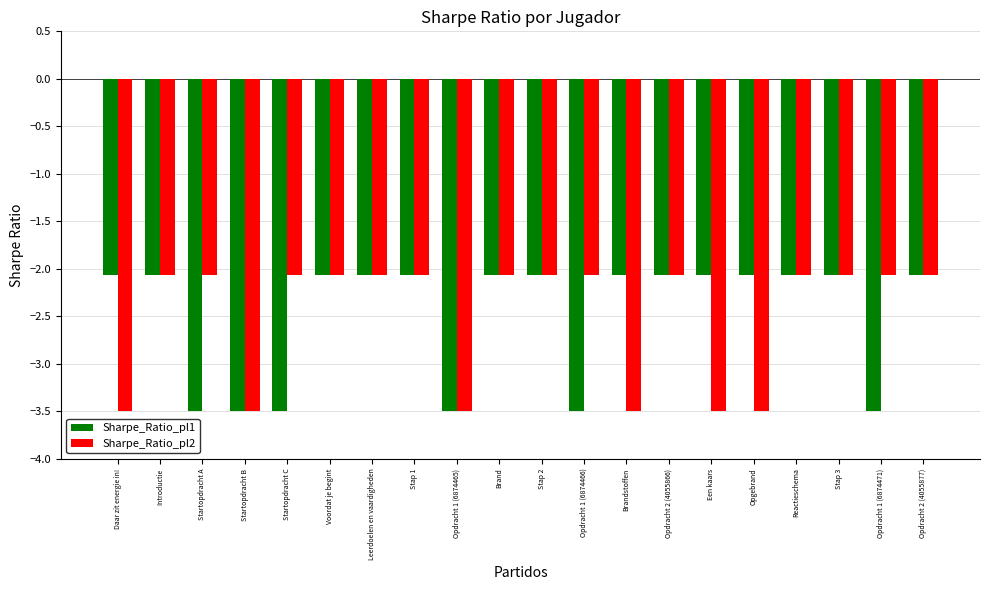

Reading left to right, extract all data points from this chart.

Sharpe_Ratio_pl1: -2.1	-2.1	-3.5	-3.5	-3.5	-2.1	-2.1	-2.1	-3.5	-2.1	-2.1	-3.5	-2.1	-2.1	-2.1	-2.1	-2.1	-2.1	-3.5	-2.1
Sharpe_Ratio_pl2: -3.5	-2.1	-2.1	-3.5	-2.1	-2.1	-2.1	-2.1	-3.5	-2.1	-2.1	-2.1	-3.5	-2.1	-3.5	-3.5	-2.1	-2.1	-2.1	-2.1